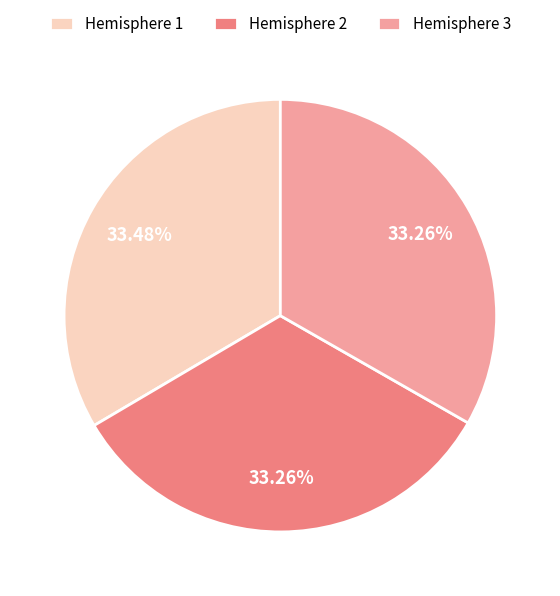

True or false: Hemisphere 3 accounts for 33% of the total.

True